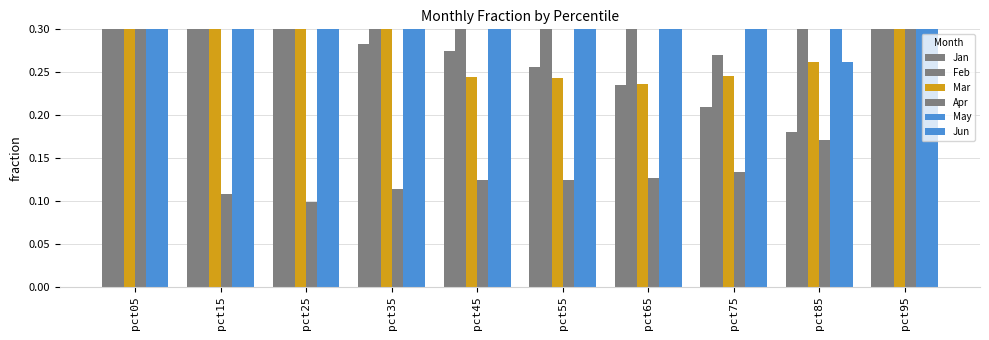

Does the chart contain any negative values?

No